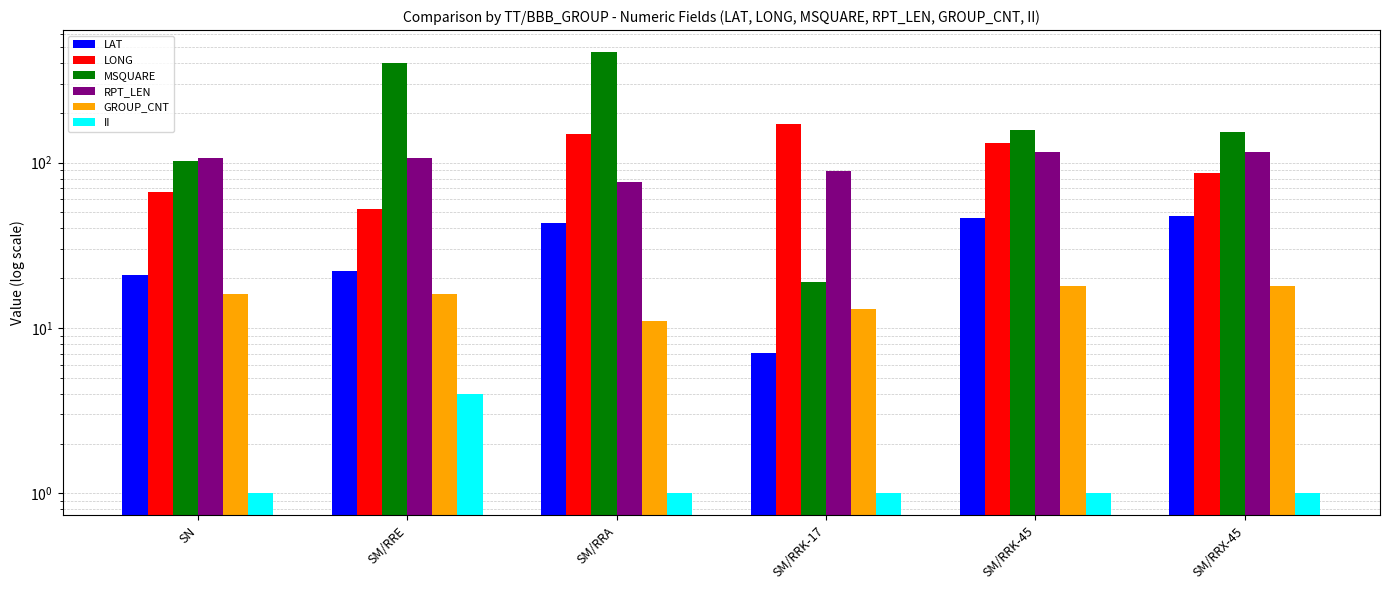

Reading left to right, extract all data points from this chart.

LAT: 20.8	22.0	43.0	7.1	46.1	47.6
LONG: 66.2	52.6	148.4	171.4	131.1	86.6
MSQUARE: 102.0	402.0	465.0	19.0	158.0	153.0
RPT_LEN: 107.0	107.0	76.0	89.0	115.0	115.0
GROUP_CNT: 16.0	16.0	11.0	13.0	18.0	18.0
II: 1.0	4.0	1.0	1.0	1.0	1.0